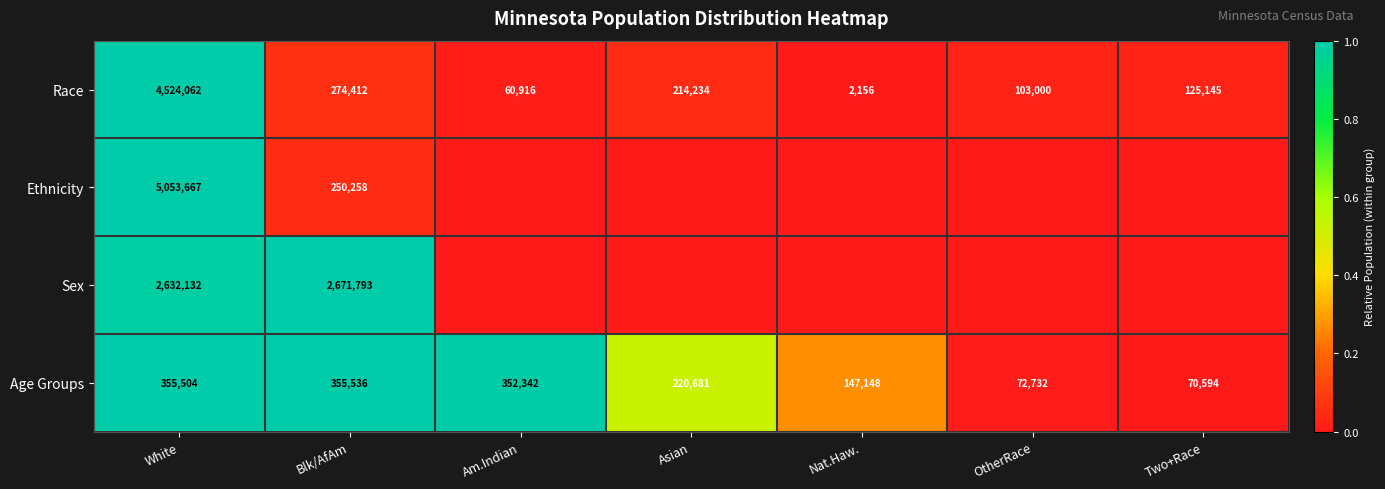

Which category has the highest value in the Race series?

White